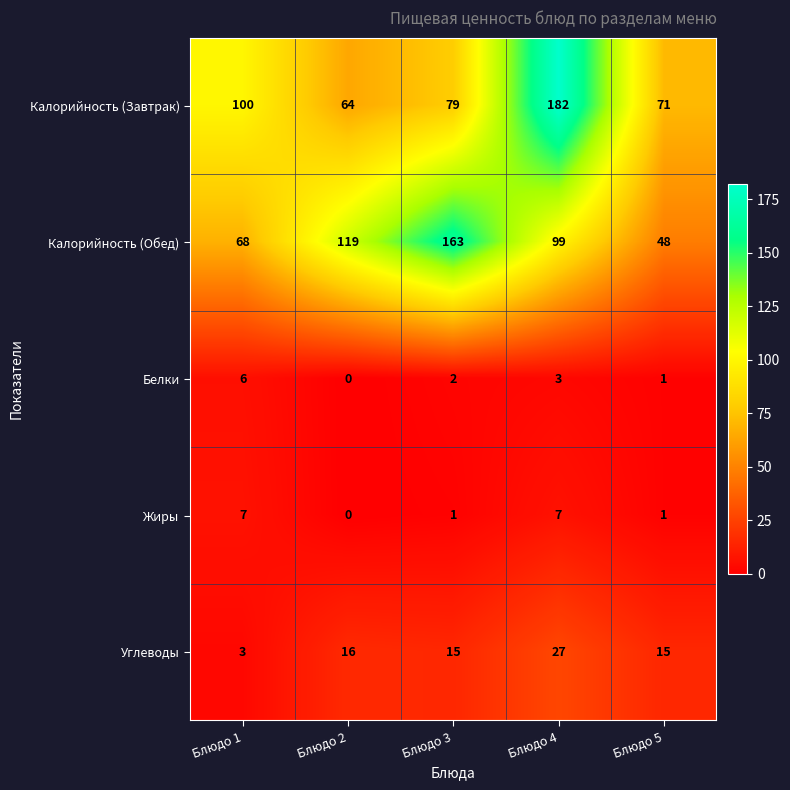

Rank the series by their maximum value, from lowest to highest.

Белки, Жиры, Углеводы, Калорийность (Обед), Калорийность (Завтрак)